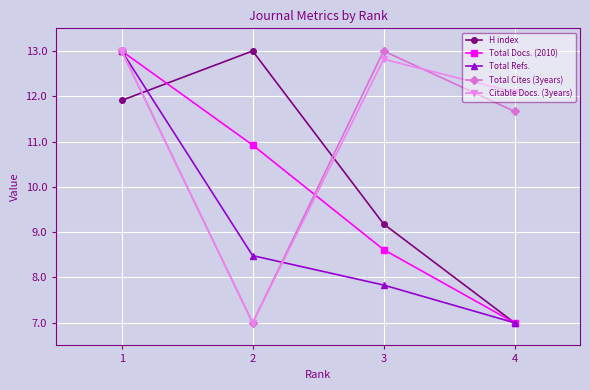

True or false: Total Cites (3years) and Total Refs. intersect in this chart.

True